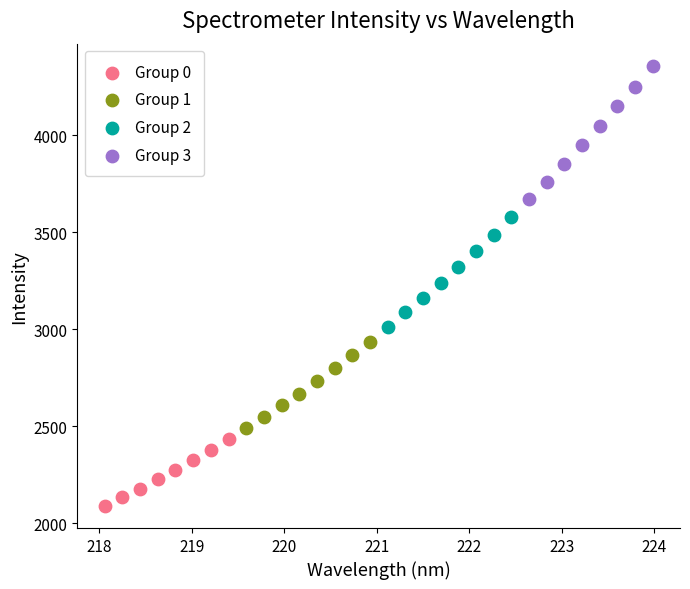

What are all the series names shown in the legend?

Group 0, Group 1, Group 2, Group 3